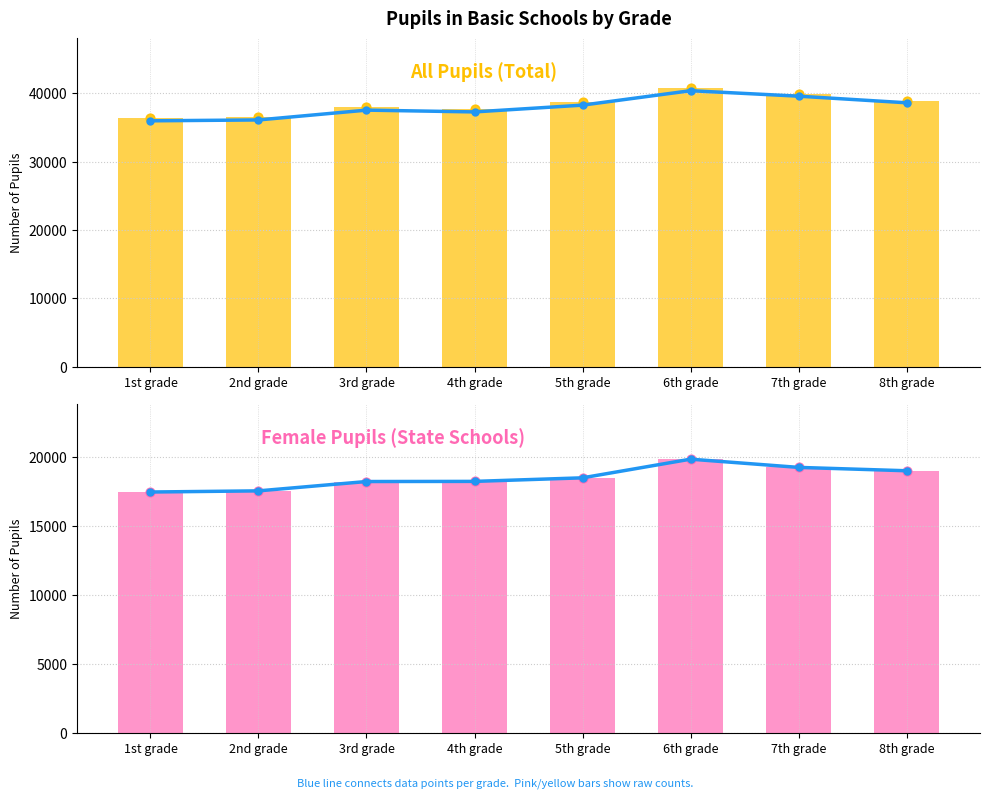

At which category is the sum across all series the highest?

6th grade